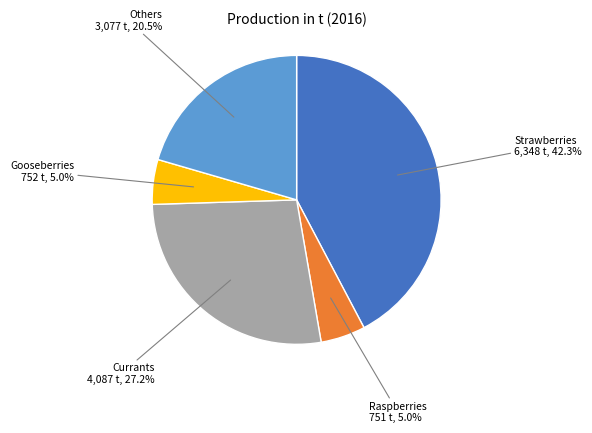

Does any single category account for the majority?

No